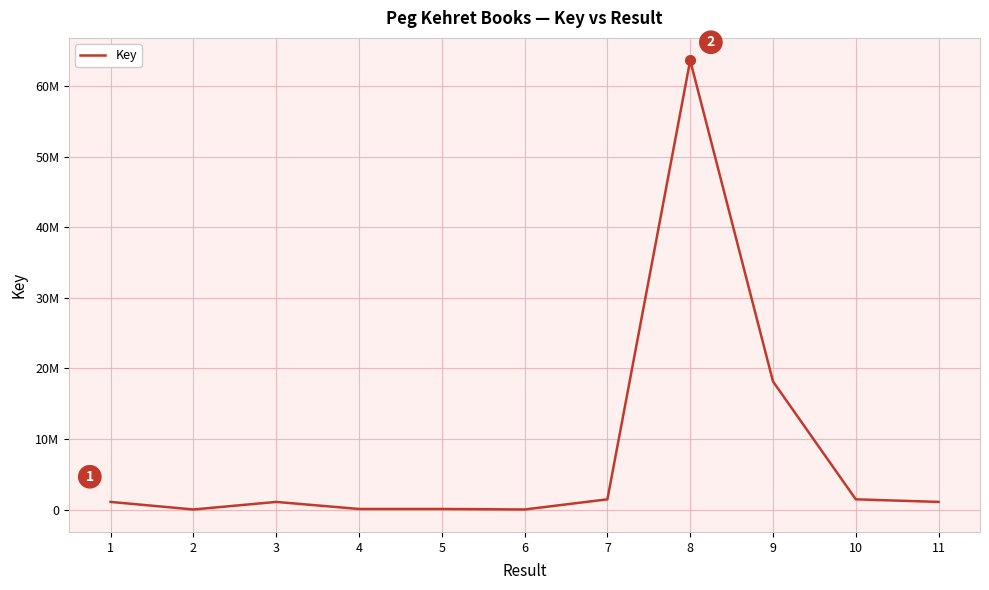

Is this an area chart (filled region under the line)?

No